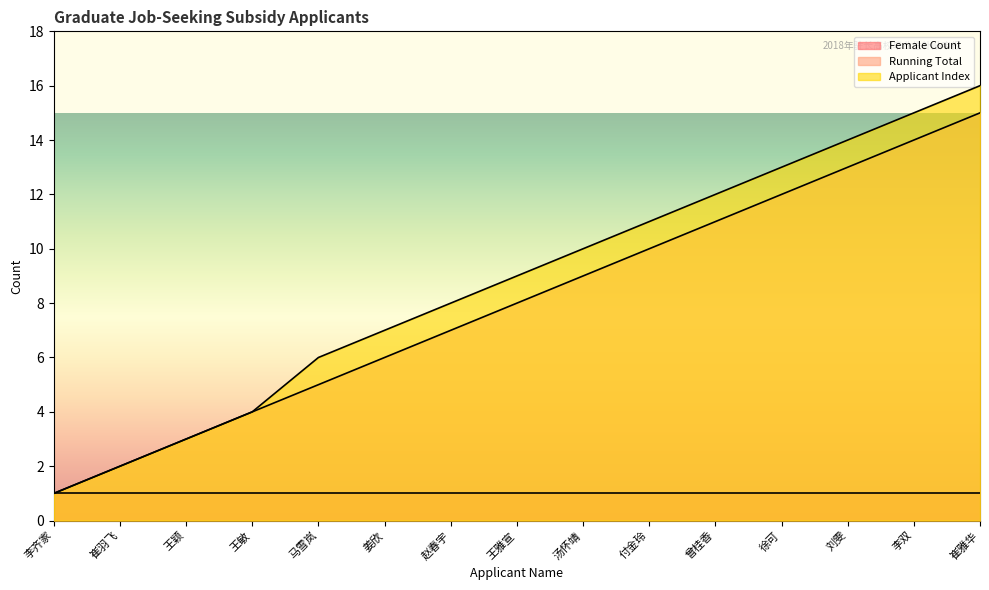

What is the label of the 9th point from the left?

汤怀靖